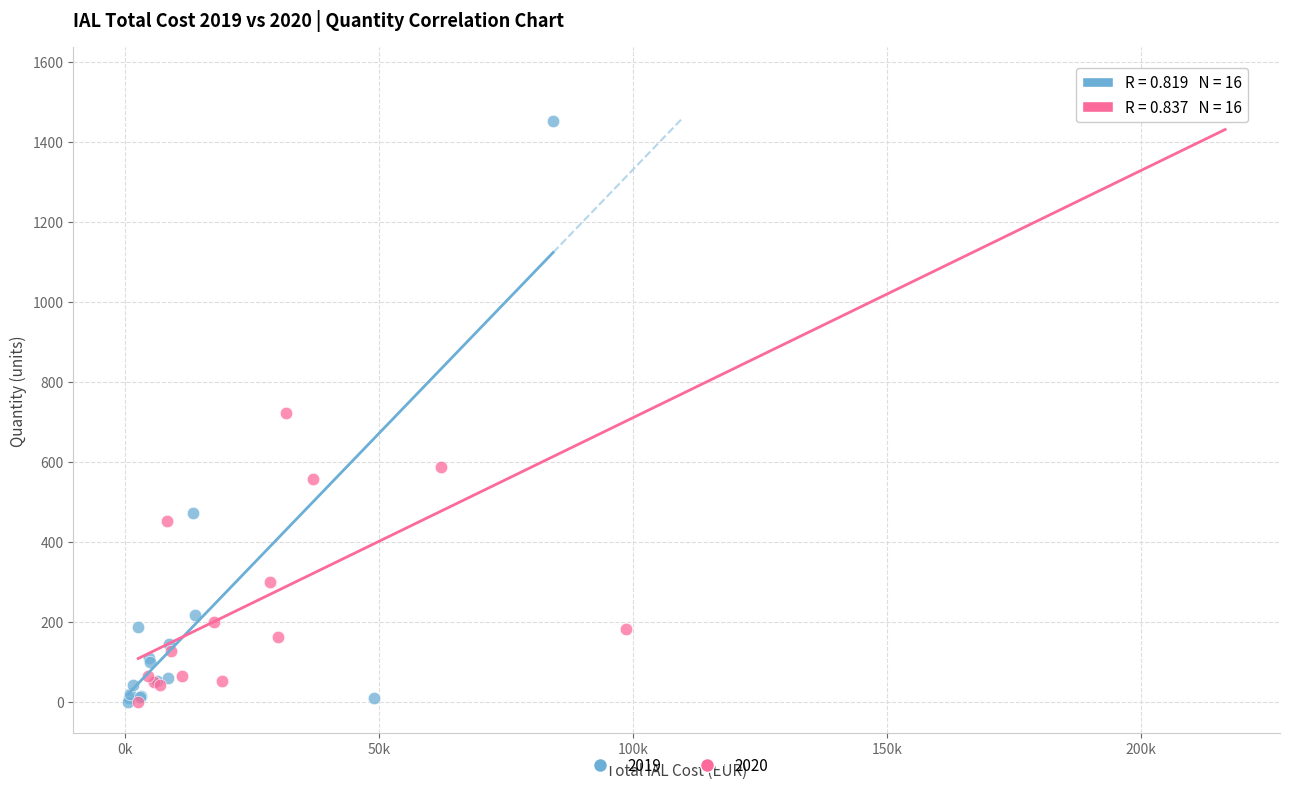

Which series contains the highest Y value?

2020